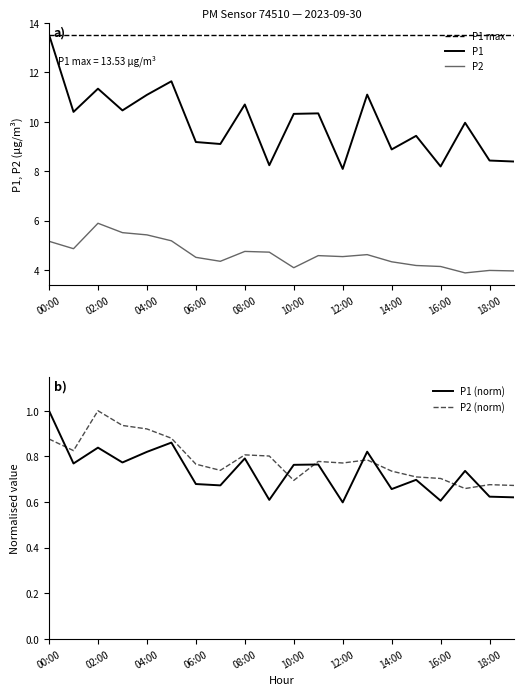

True or false: P1 and P2 intersect in this chart.

False